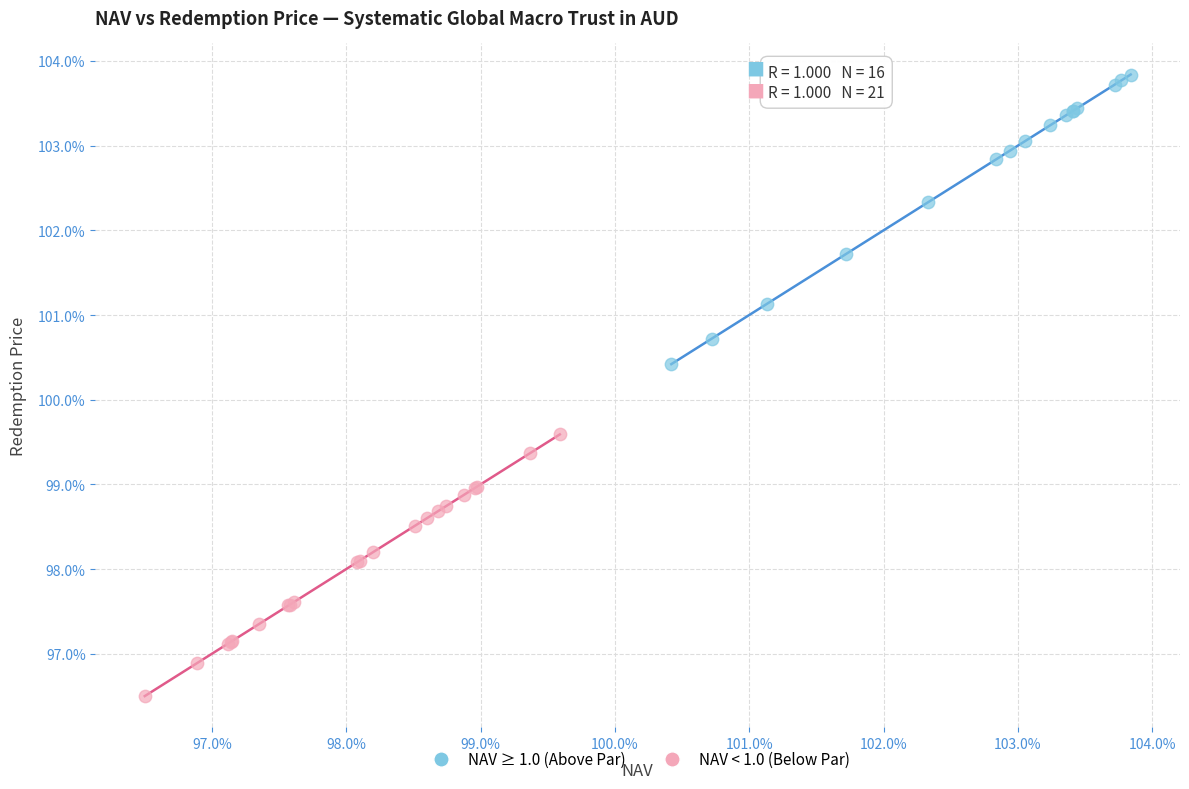

Which series contains the lowest Y value?

NAV < 1.0 (Below Par)